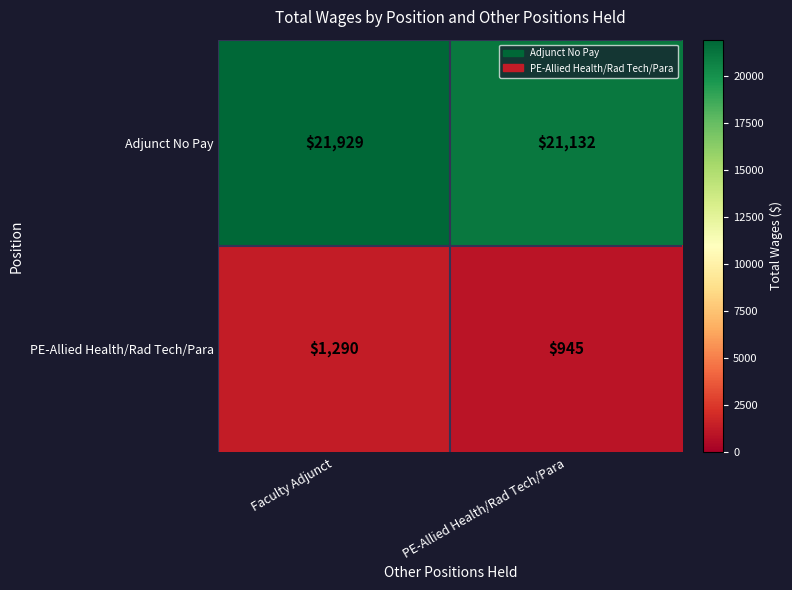

At which label is PE-Allied Health/Rad Tech/Para closest to 1117?

PE-Allied Health/Rad Tech/Para